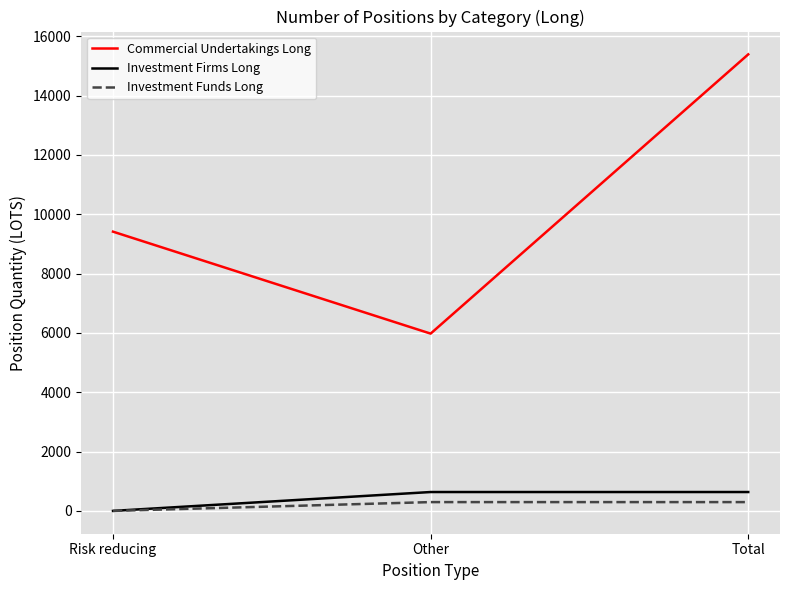

How many distinct data groups are displayed?

3